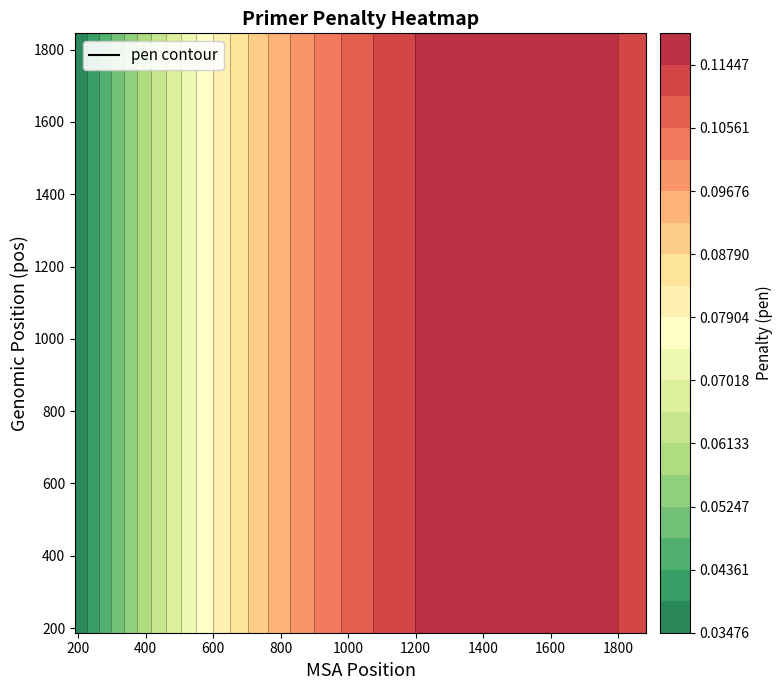

Count the 972 values in the range 0 to 1.

3